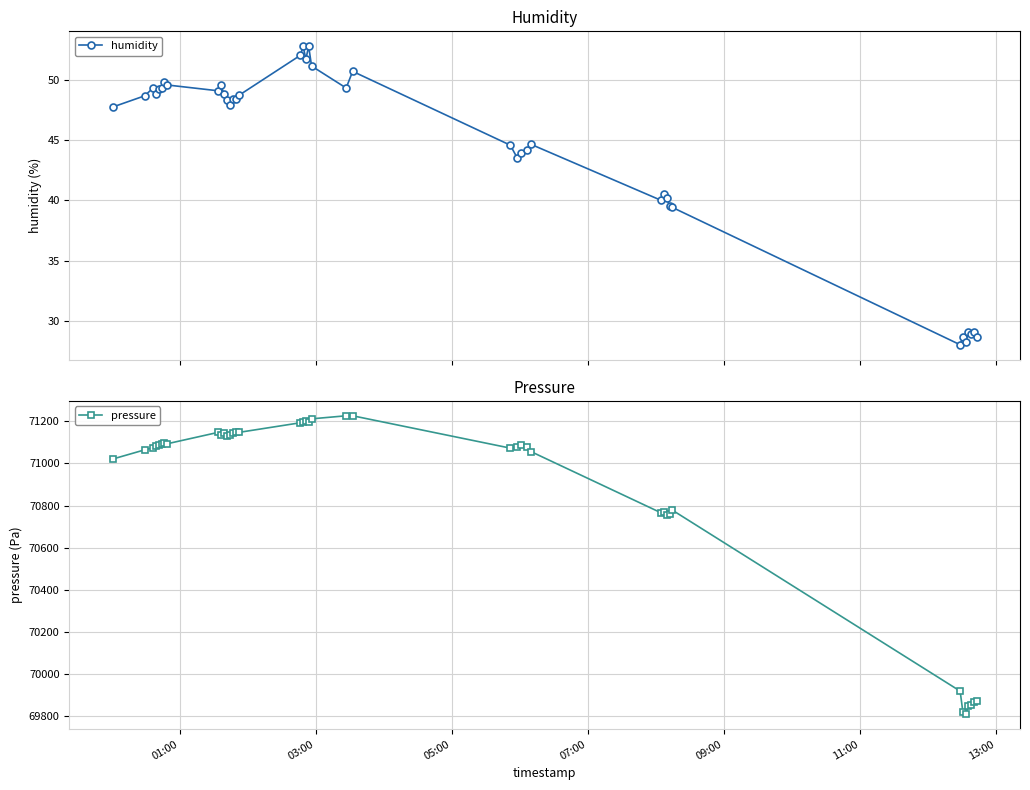

How many data points in pressure are less than 71087?

20